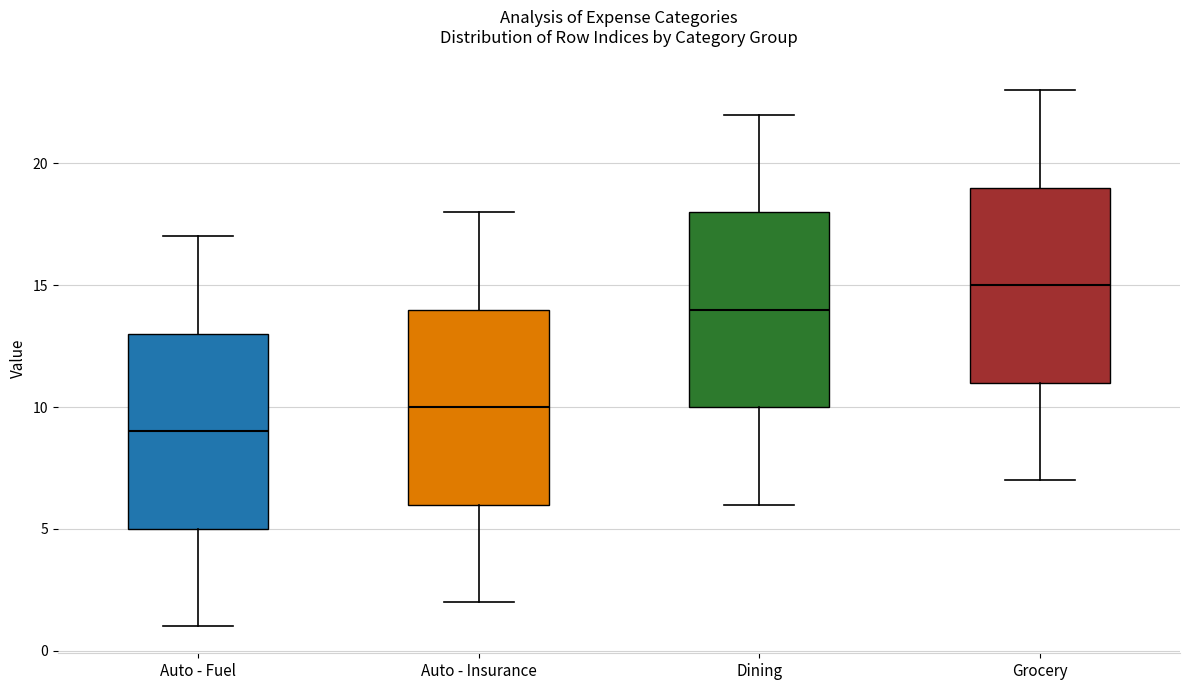

Which box's median line is the lowest?

Auto - Fuel